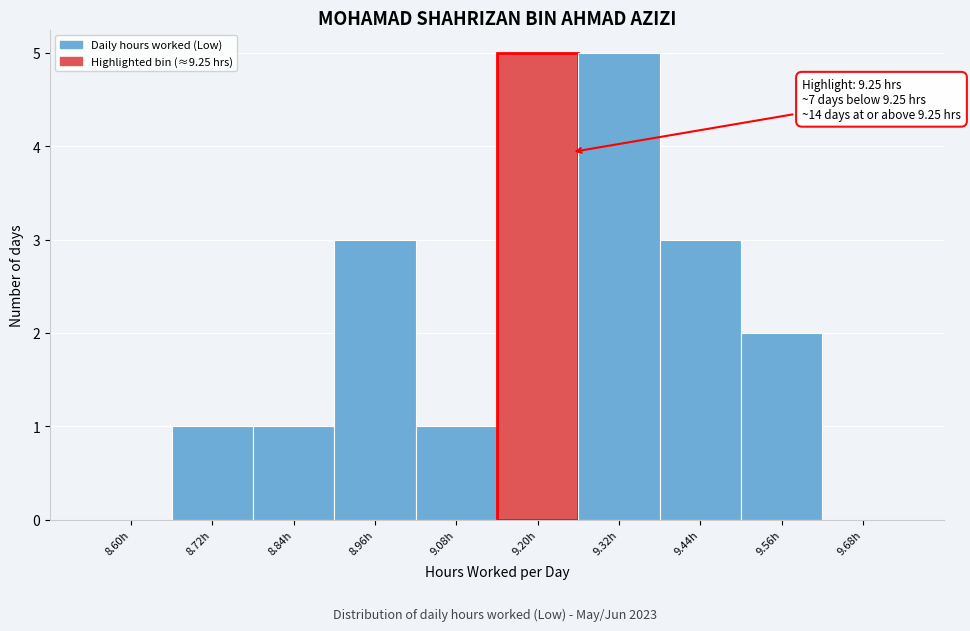

Reading left to right, list all the values displayed in this chart.

8.60h=0	8.72h=1	8.84h=1	8.96h=3	9.08h=1	9.20h=5	9.32h=5	9.44h=3	9.56h=2	9.68h=0